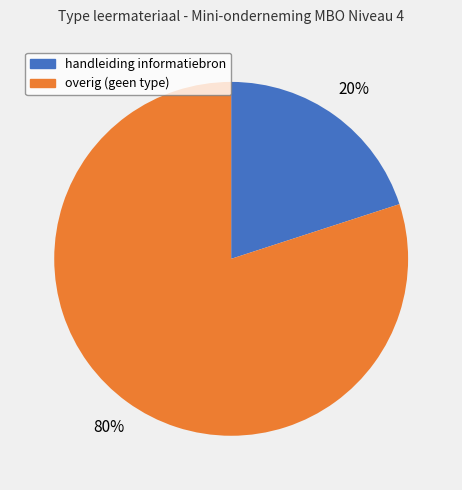

To the nearest percent, what percentage of the pie is overig (geen type)?

80%